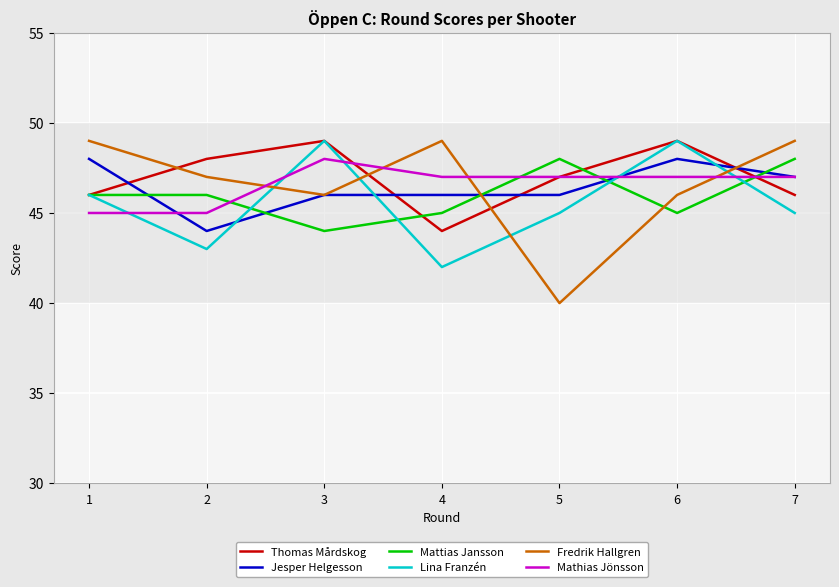

The Thomas Mårdskog series shows 46 at 1. True or false?

True